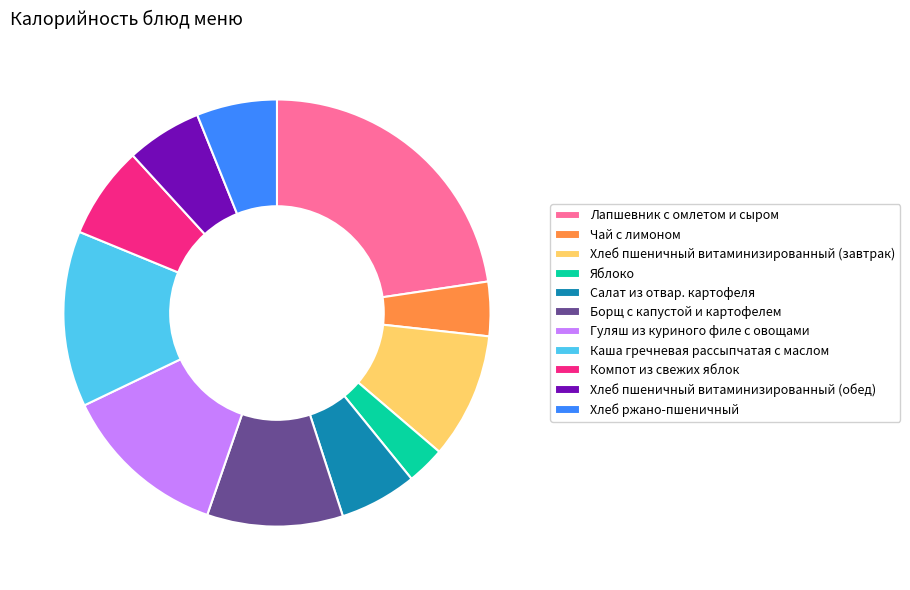

Between Чай с лимоном and Хлеб пшеничный витаминизированный (обед), which is larger?

Хлеб пшеничный витаминизированный (обед)